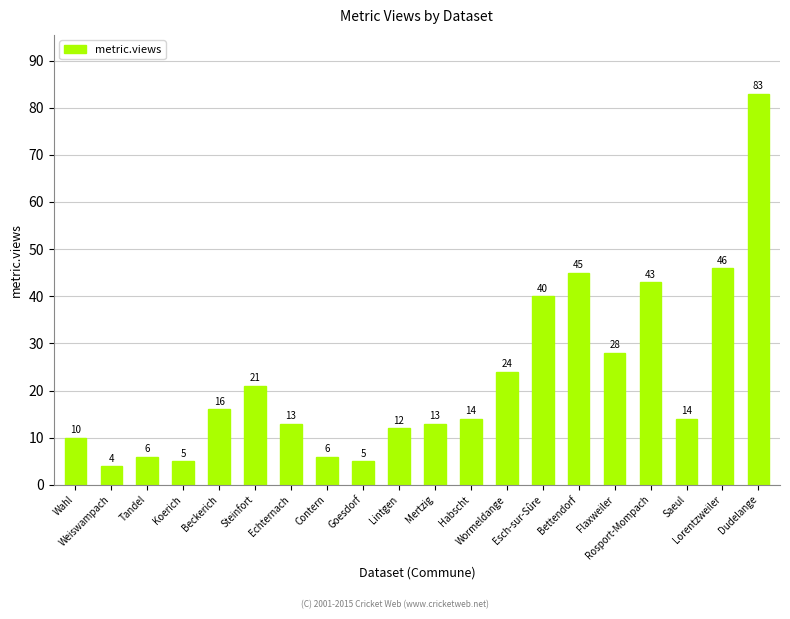

Reading left to right, extract all data points from this chart.

Wahl=10	Weiswampach=4	Tandel=6	Koerich=5	Beckerich=16	Steinfort=21	Echternach=13	Contern=6	Goesdorf=5	Lintgen=12	Mertzig=13	Habscht=14	Wormeldange=24	Esch-sur-Sûre=40	Bettendorf=45	Flaxweiler=28	Rosport-Mompach=43	Saeul=14	Lorentzweiler=46	Dudelange=83